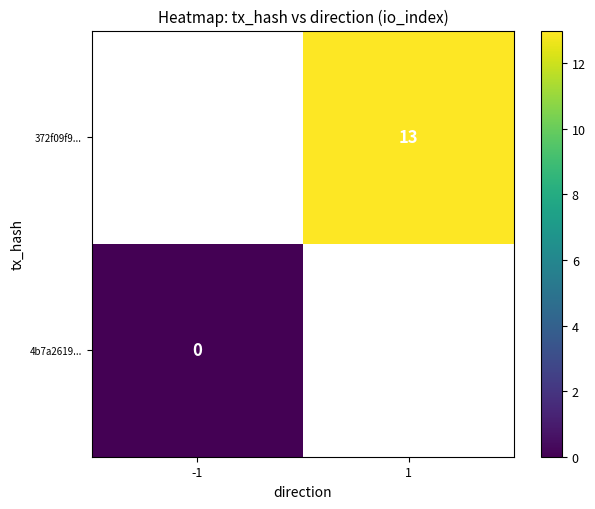

List the series in order of their peak value, highest first.

4b7a2619..., 372f09f9...